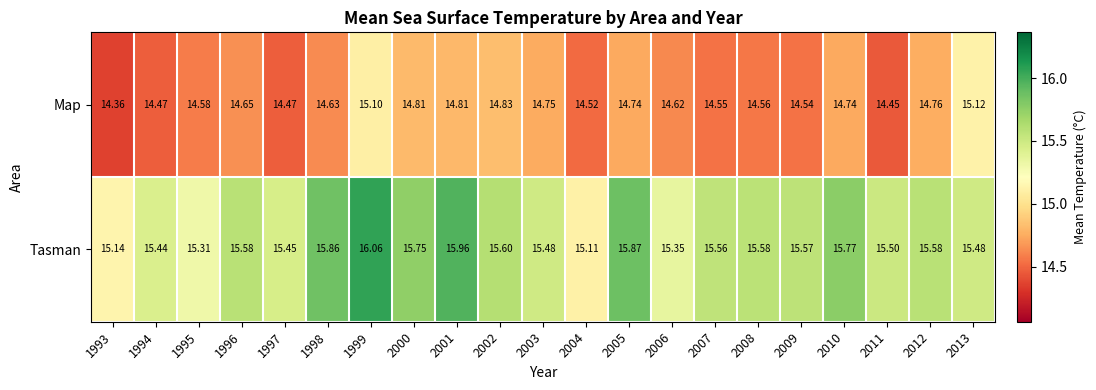

Which series has the largest range (max minus min)?

Tasman